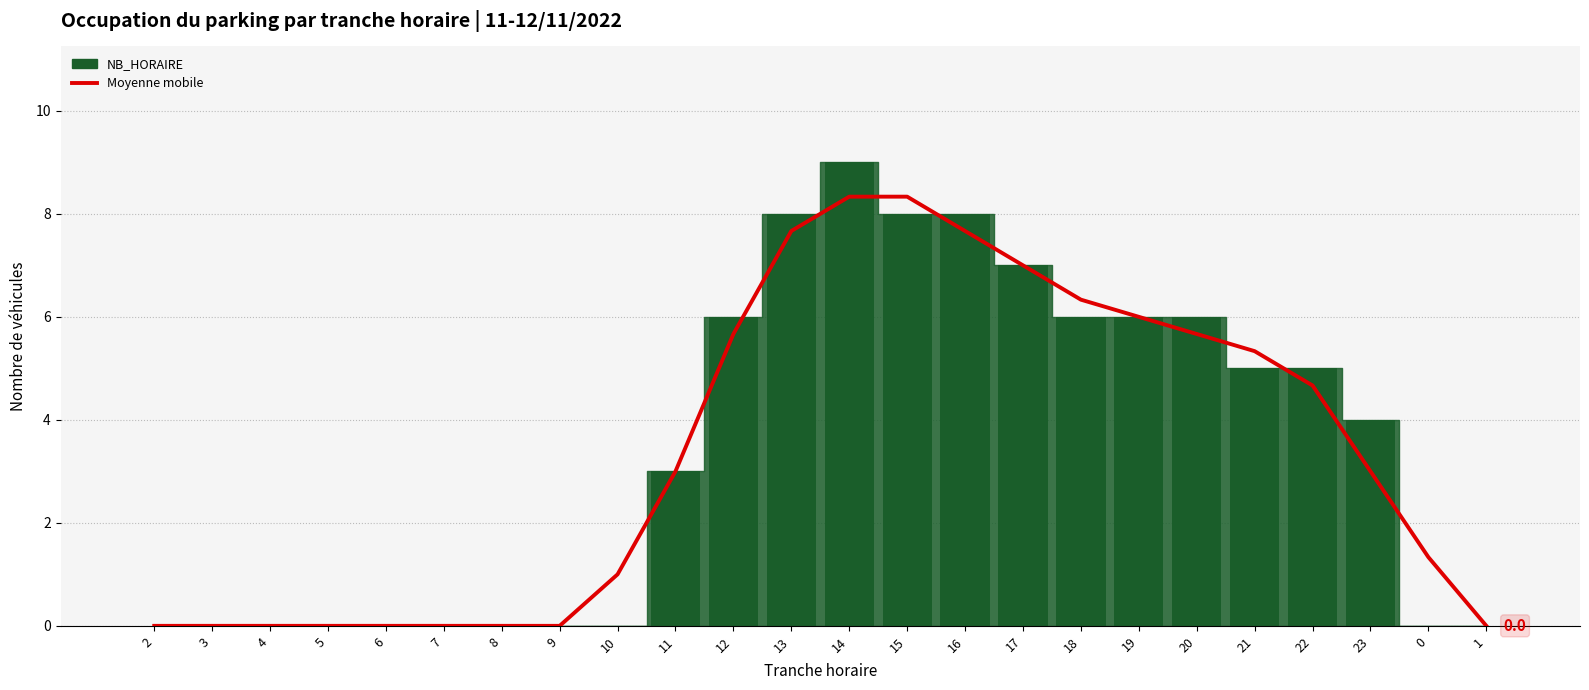

Between 22 and 7, which is larger?

22